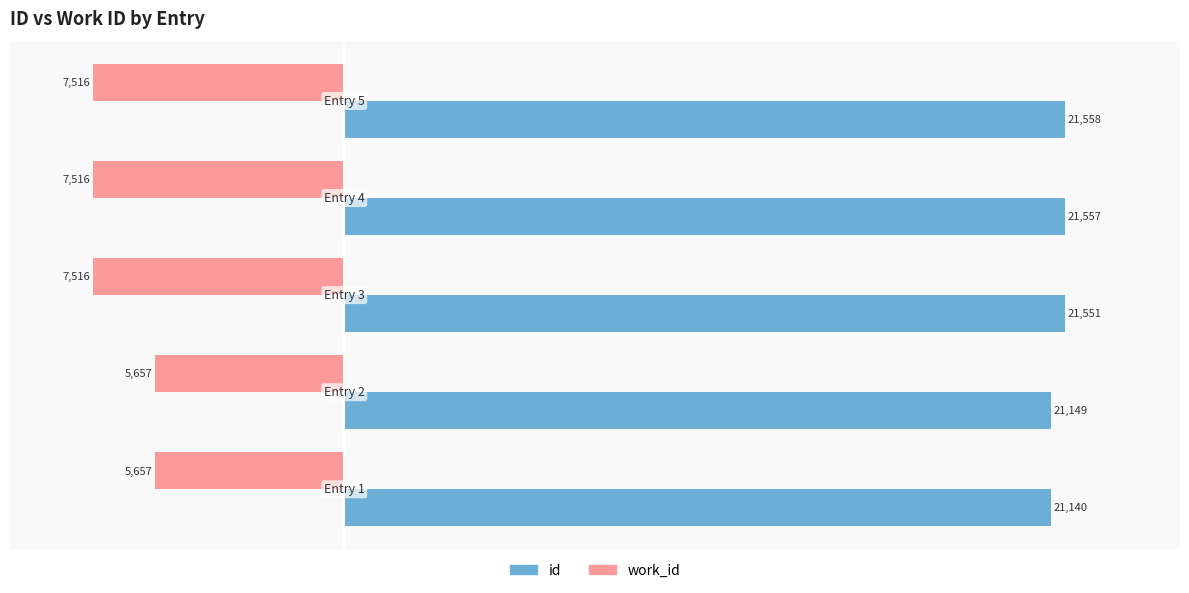

What is the sum of all work_id values?

-33862